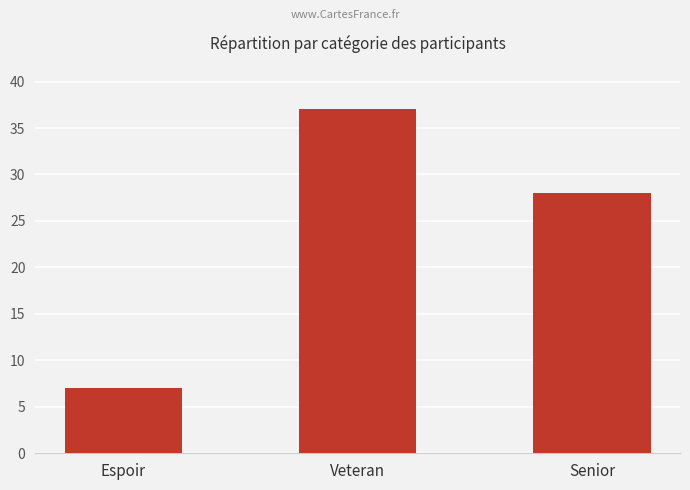

What is the ratio of the value at Senior to the value at Veteran?

0.8